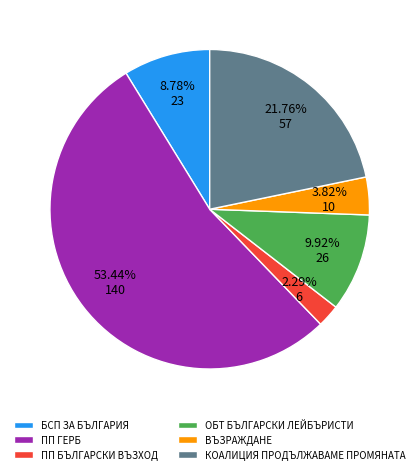

What is the smallest slice in the pie chart?

ПП БЪЛГАРСКИ ВЪЗХОД